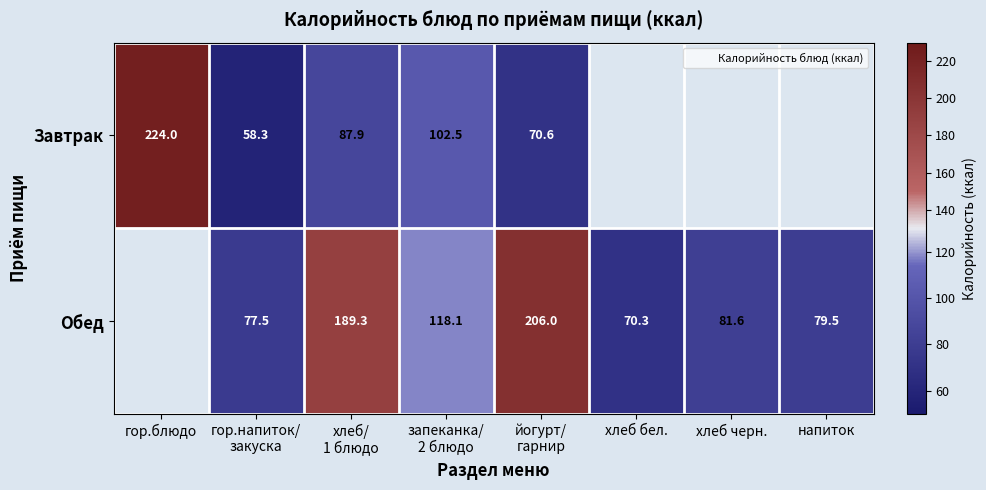

How many values in Обед are above zero?

7